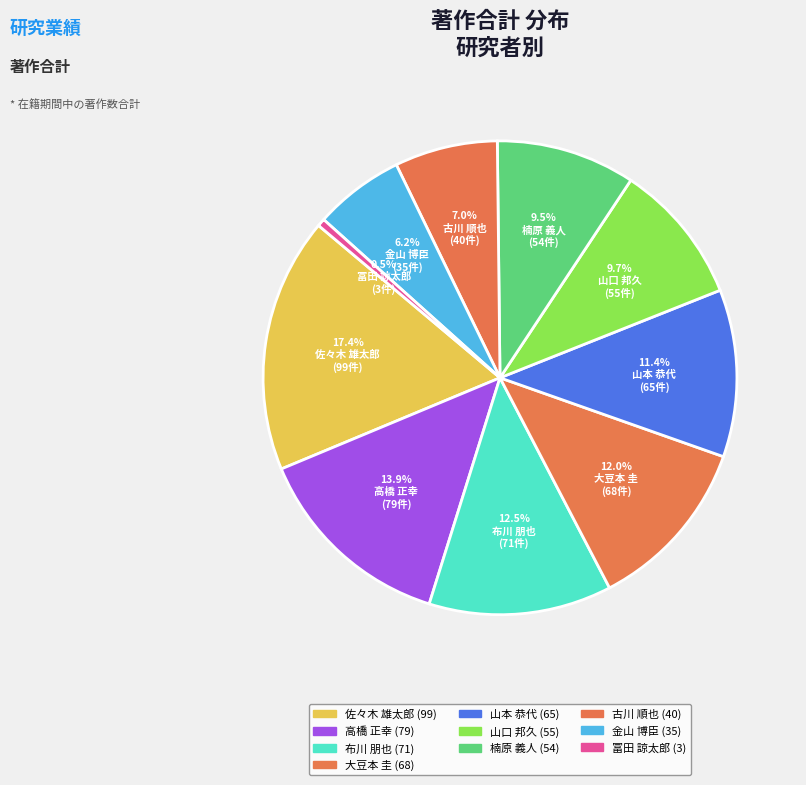

What is the smallest slice in the pie chart?

冨田 諒太郎